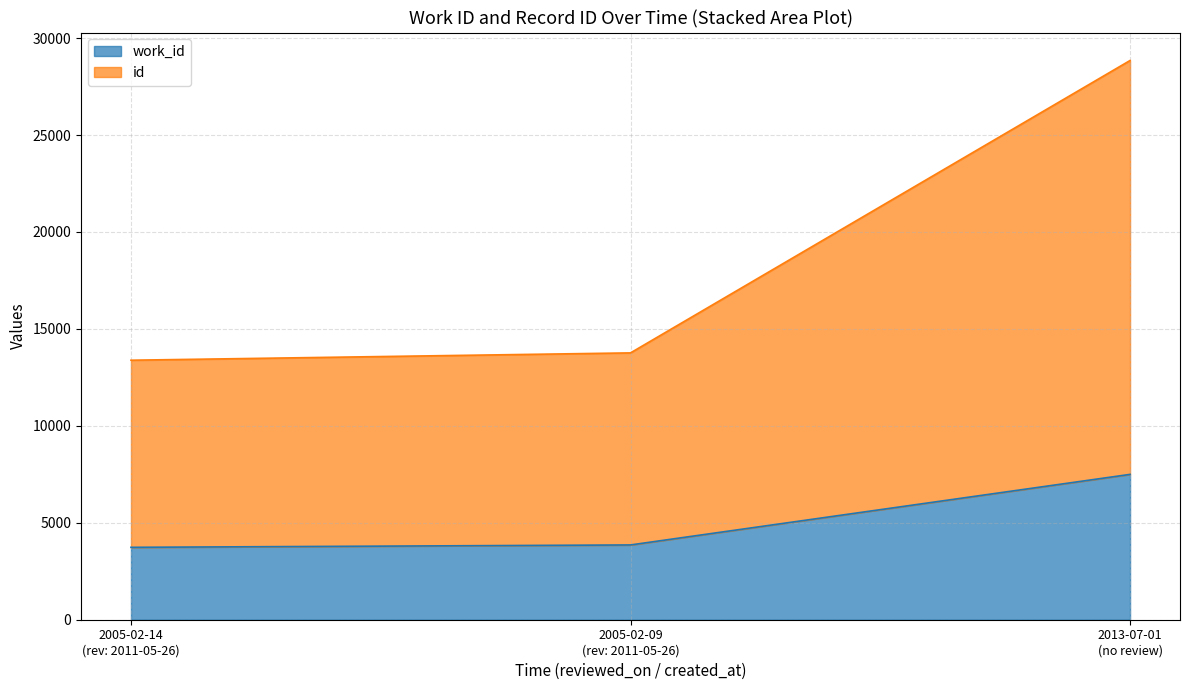

At 2005-02-09 (rev: 2011-05-26), list the series in order from smallest to largest.

work_id, id